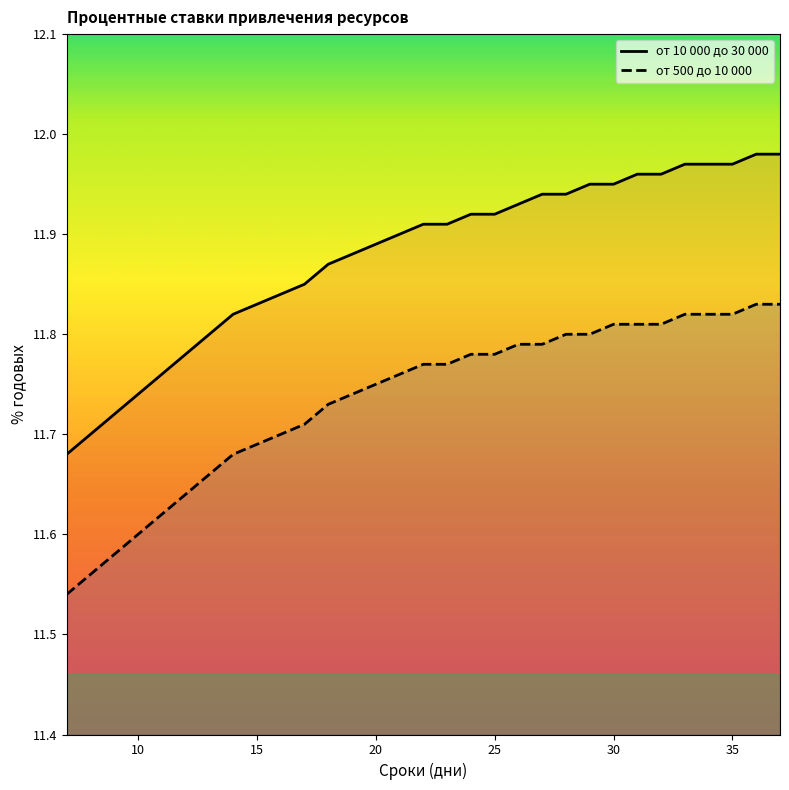

Reading left to right, list all the values displayed in this chart.

от 10 000 до 30 000: 11.7	11.7	11.7	11.7	11.8	11.8	11.8	11.8	11.8	11.8	11.8	11.9	11.9	11.9	11.9	11.9	11.9	11.9	11.9	11.9	11.9	11.9	11.9	11.9	12.0	12.0	12.0	12.0	12.0	12.0	12.0
от 500 до 10 000: 11.5	11.6	11.6	11.6	11.6	11.6	11.7	11.7	11.7	11.7	11.7	11.7	11.7	11.8	11.8	11.8	11.8	11.8	11.8	11.8	11.8	11.8	11.8	11.8	11.8	11.8	11.8	11.8	11.8	11.8	11.8